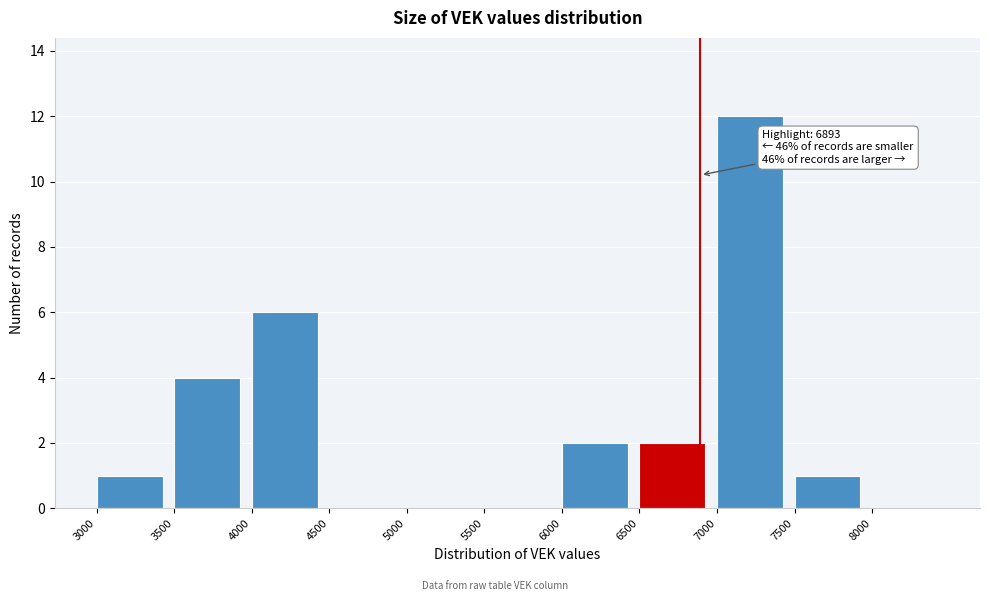

Which range on the x-axis has the tallest bar?

7000 to 7500